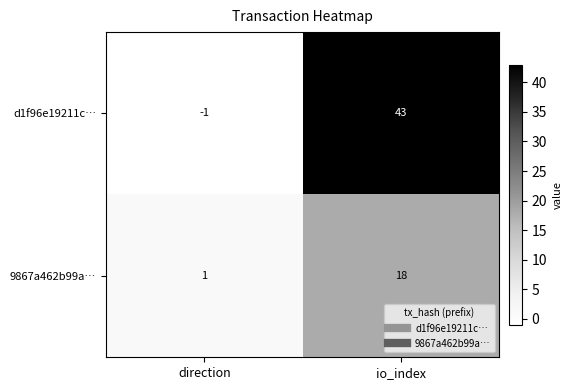

Which series has the largest total across all categories?

d1f96e19211c…